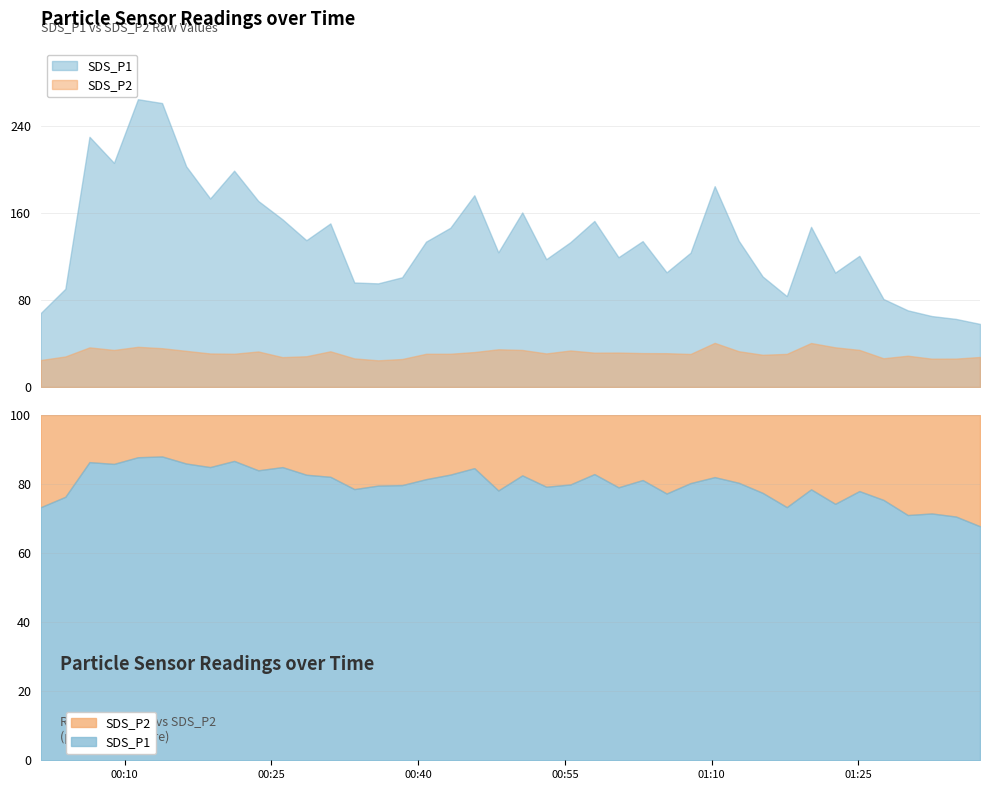

True or false: SDS_P1 and SDS_P2 intersect in this chart.

False